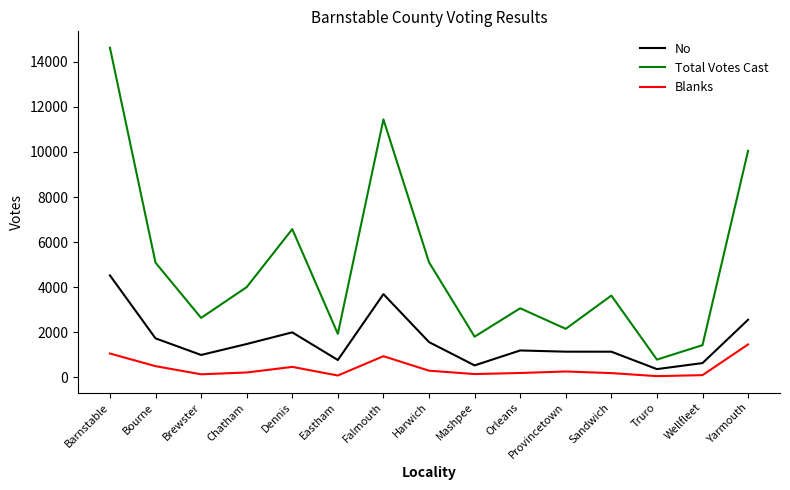

Where is the first local maximum for Total Votes Cast?

Dennis